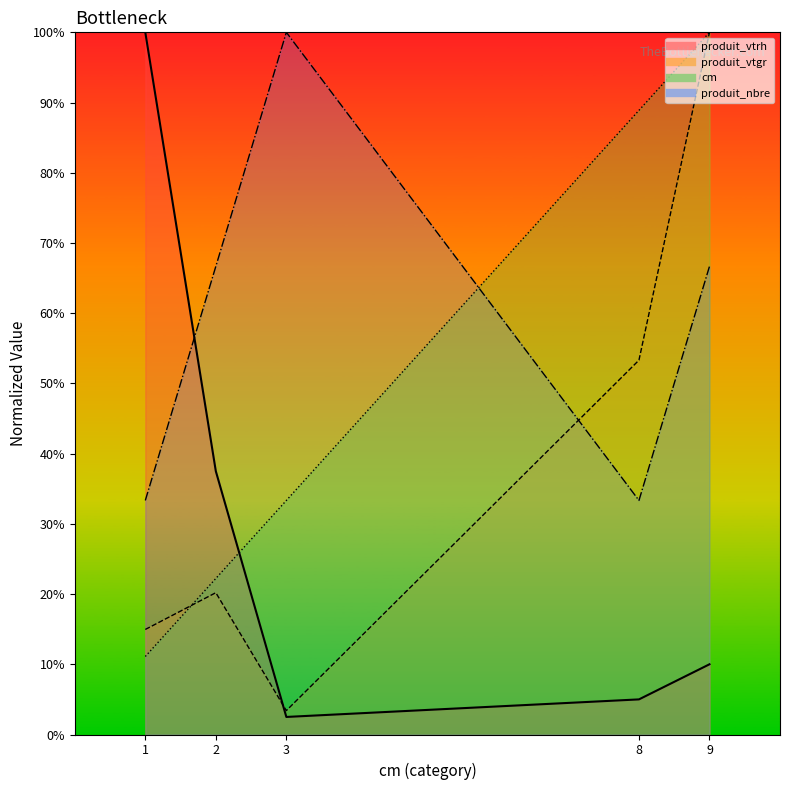

At 1, list the series in order from smallest to largest.

cm, produit_vtgr, produit_nbre, produit_vtrh